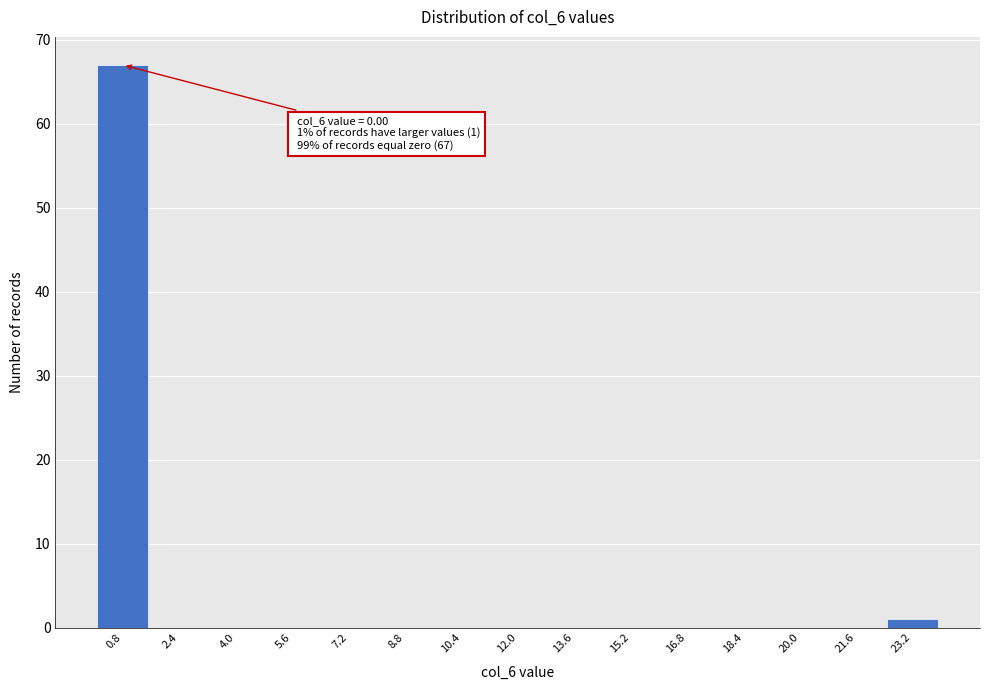

Over which range of the x-axis is the bar tallest?

0.0 to 1.6